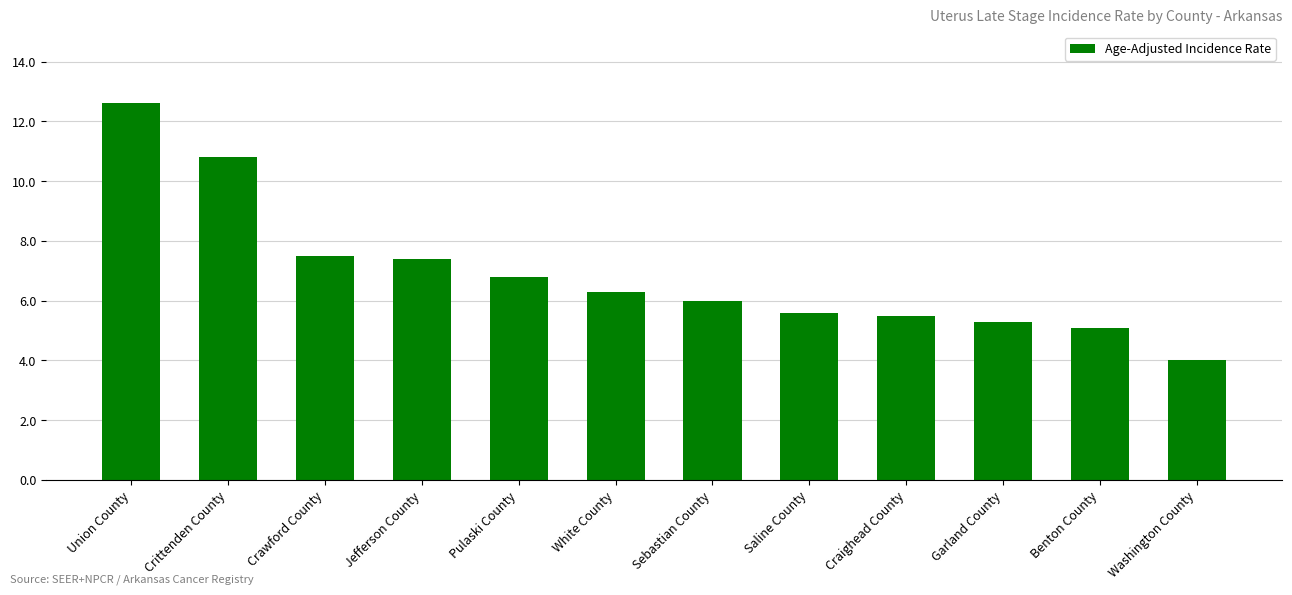

Which has a higher value, Washington County or White County?

White County